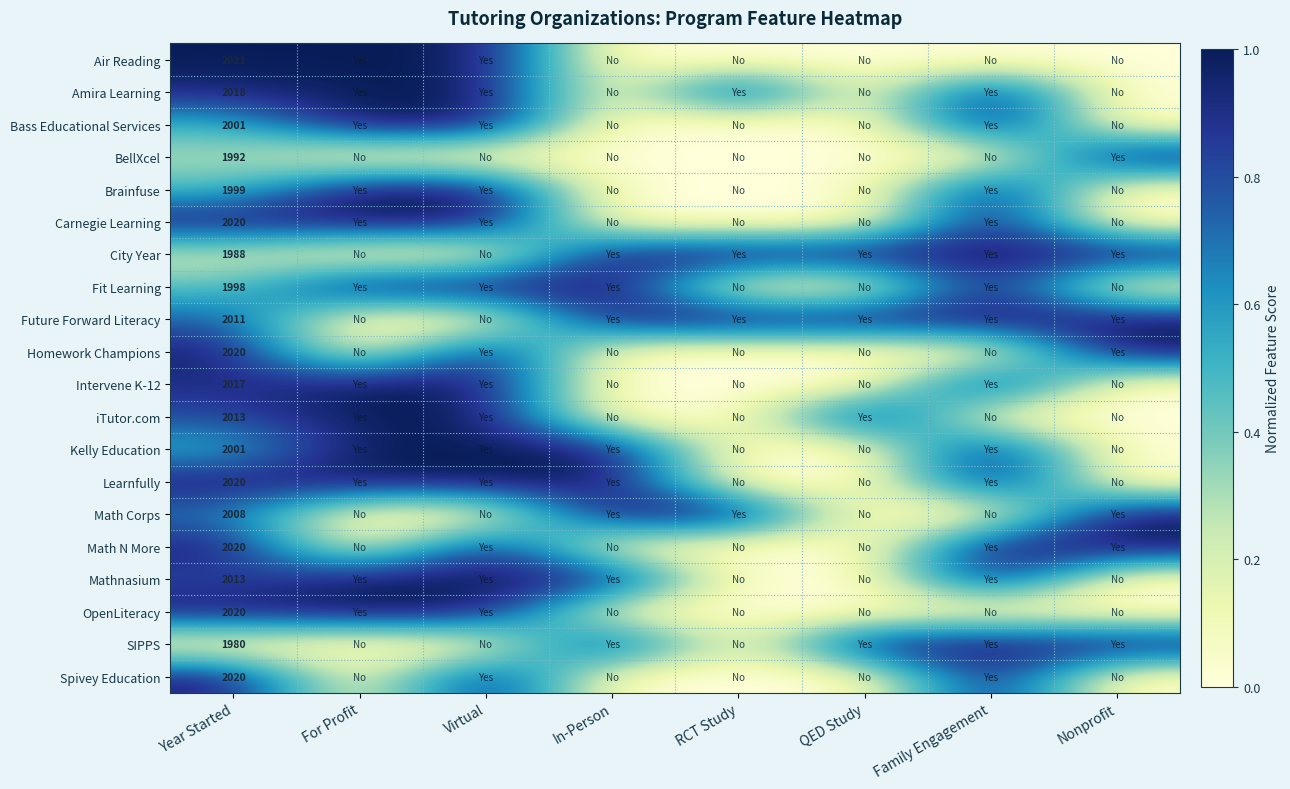

What is the total value across all series at Virtual?

15.0